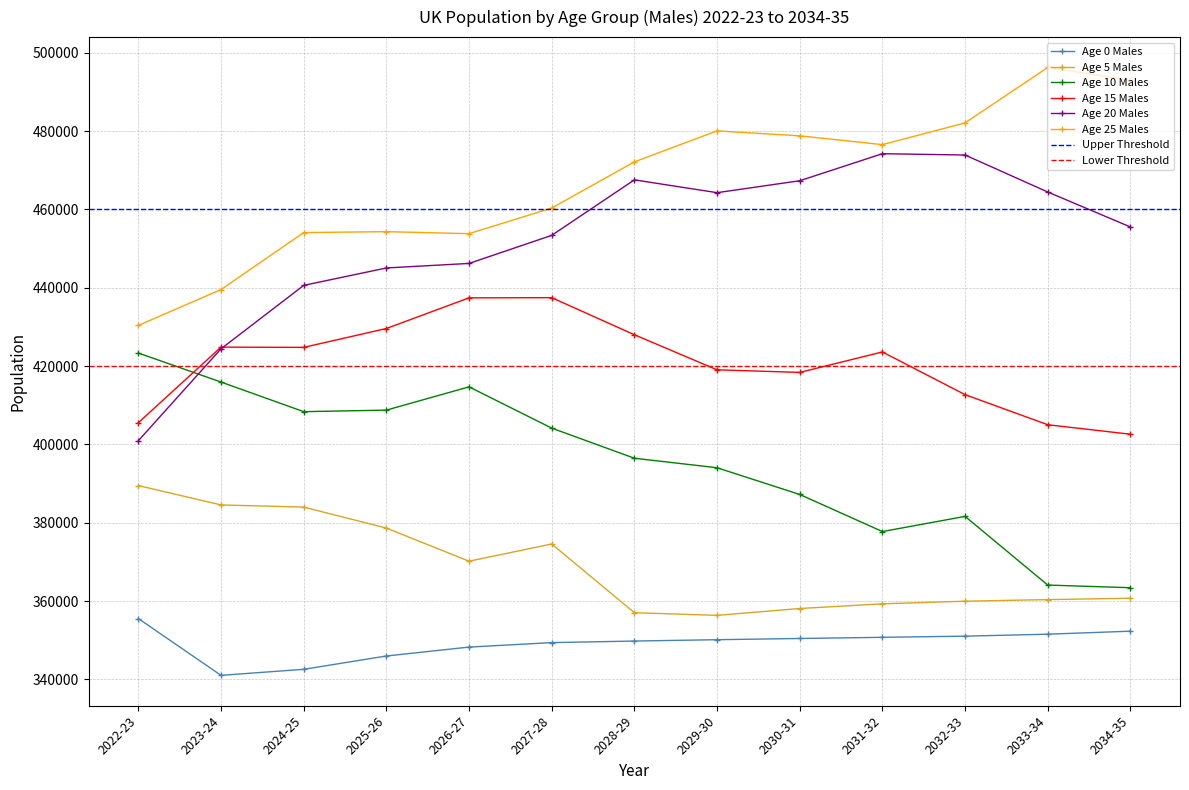

Which category has the highest value in the Age 10 Males series?

2022-23